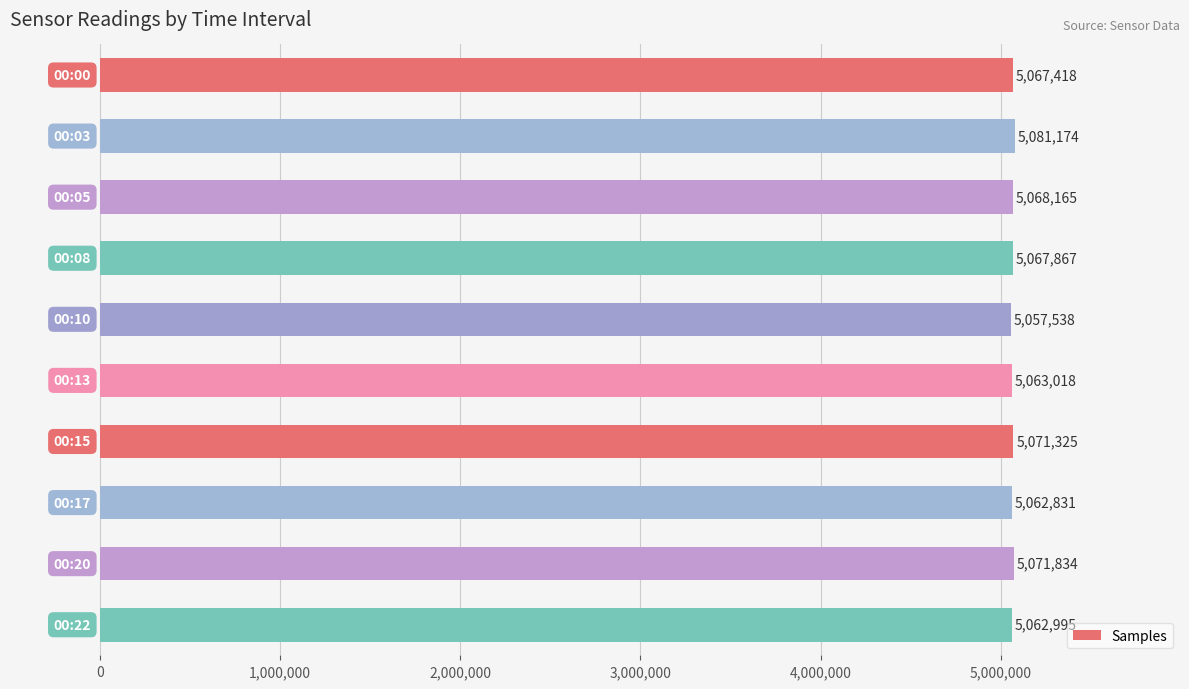

What is the maximum value shown in the chart?

5081174